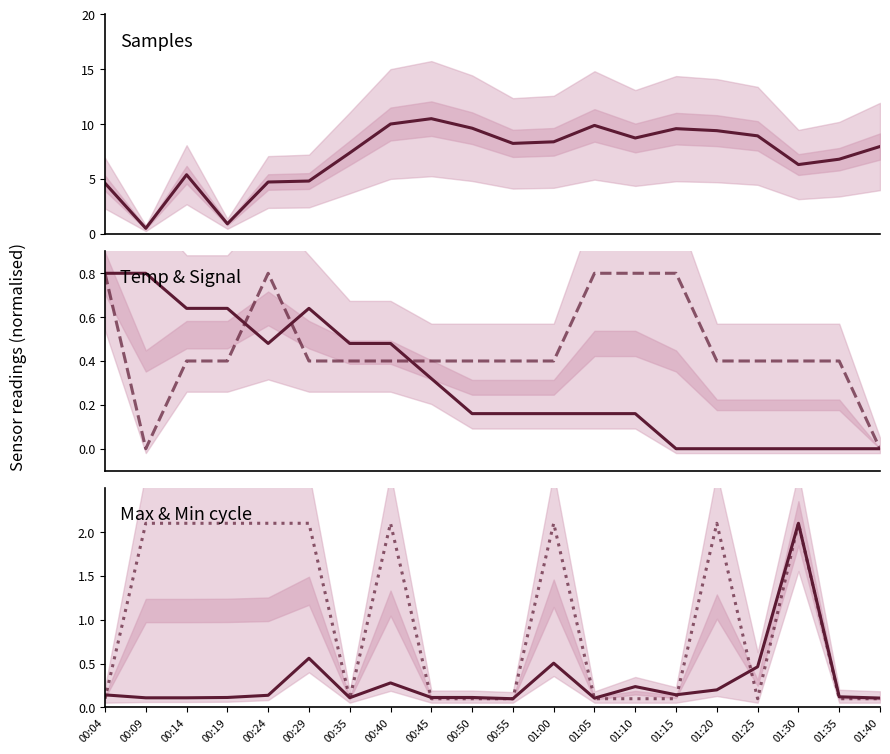

At how many categories does at least one series exceed 3?

18